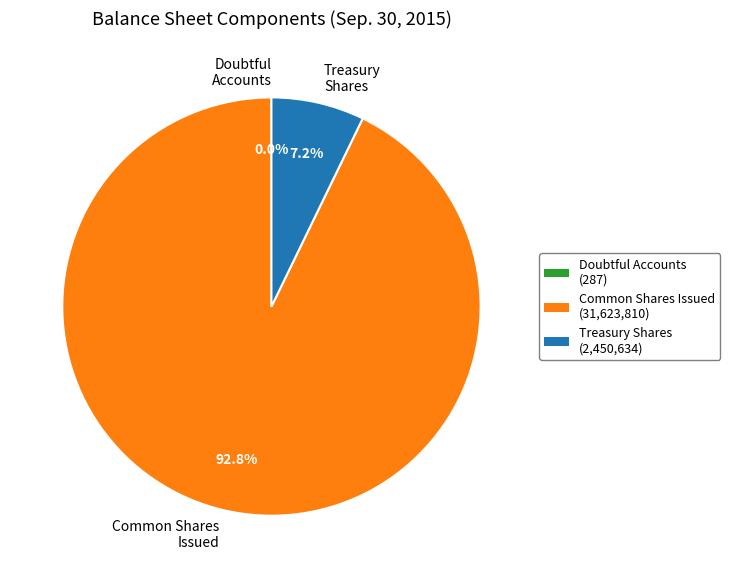

Does any single category account for the majority?

Yes